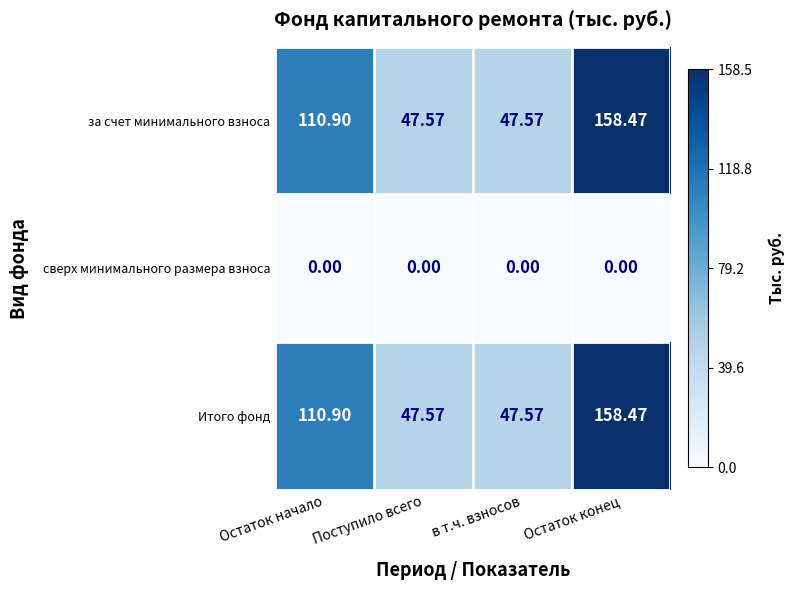

Is the value of за счет минимального взноса at в т.ч. взносов greater than the value of сверх минимального размера взноса at Поступило всего?

Yes